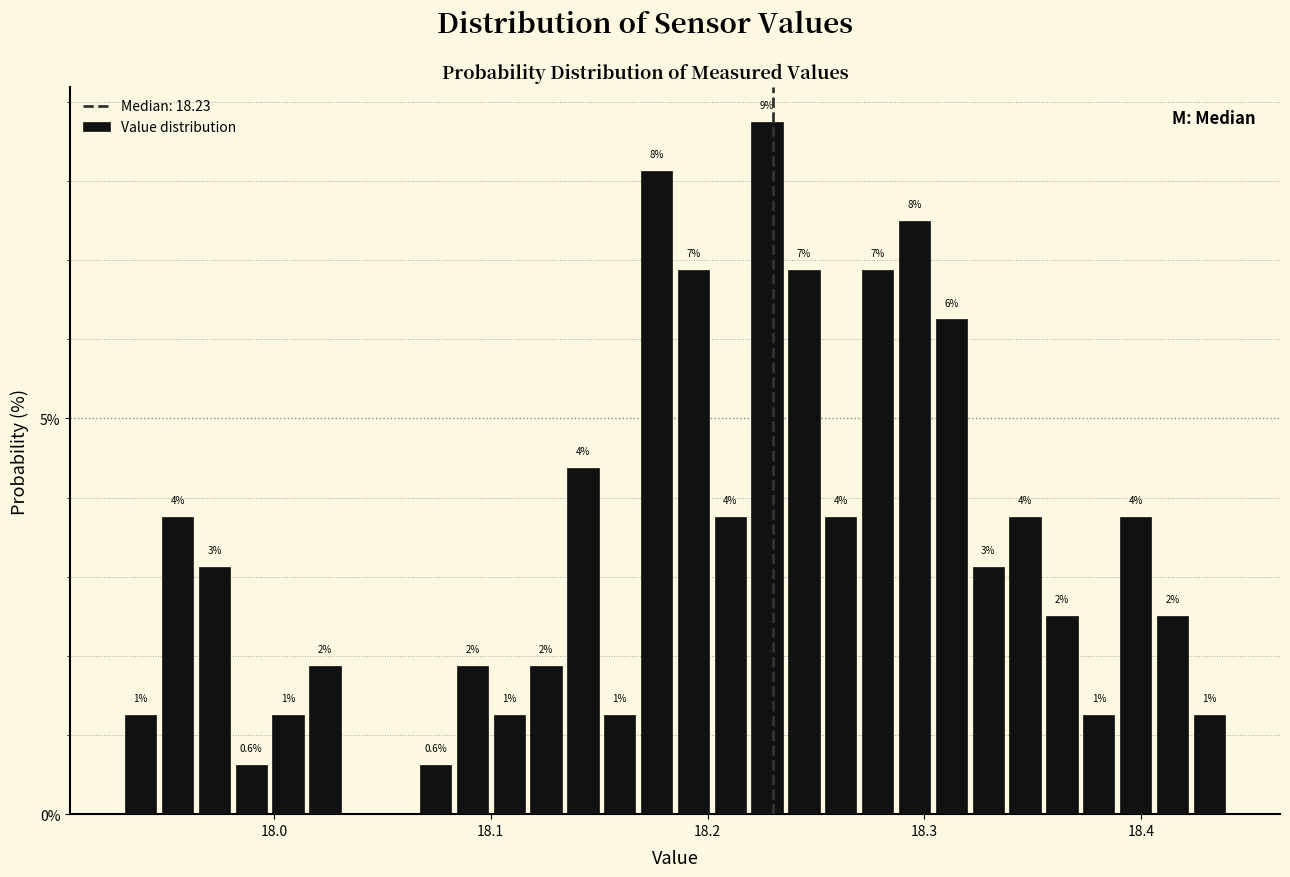

Around what value on the x-axis is the tallest bar? Give the approximate position of its centre, as read against the axis.

18.23